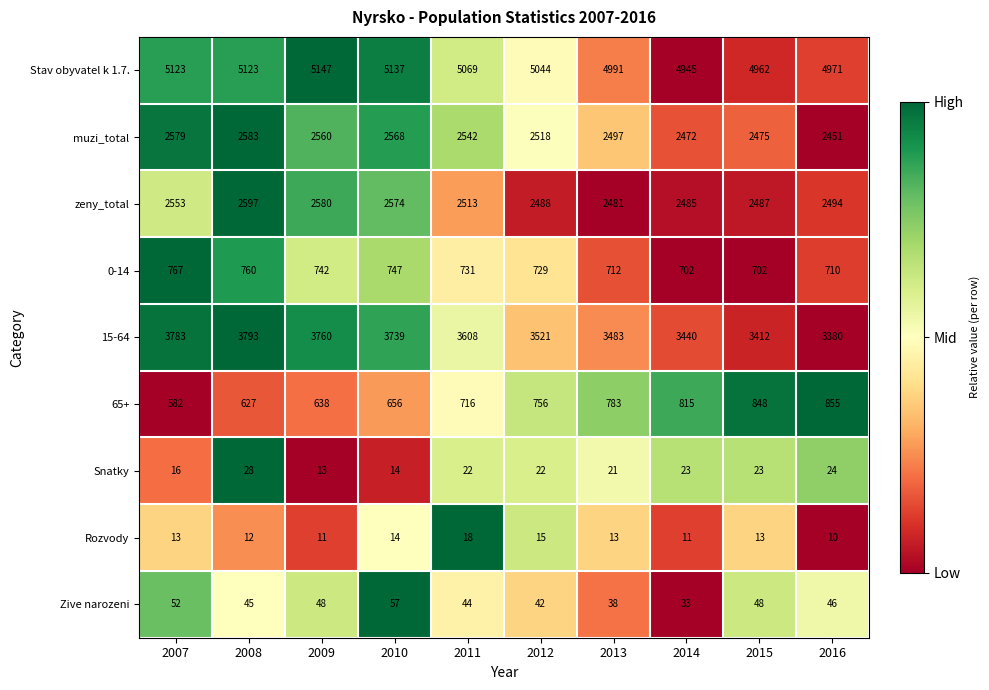

Is it true that 65+ equals 558 at 2014?

False